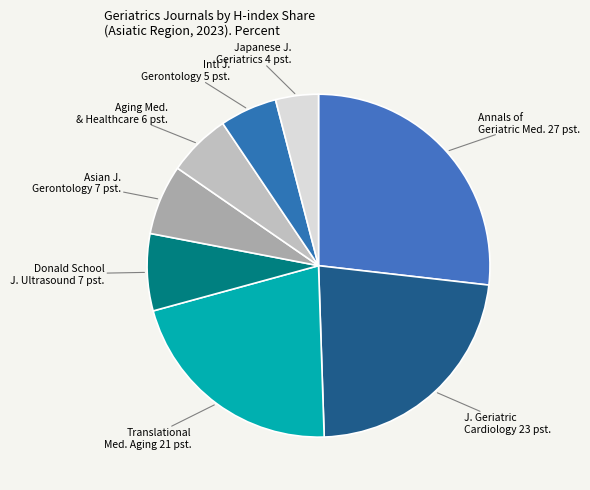

Does any single category account for the majority?

No